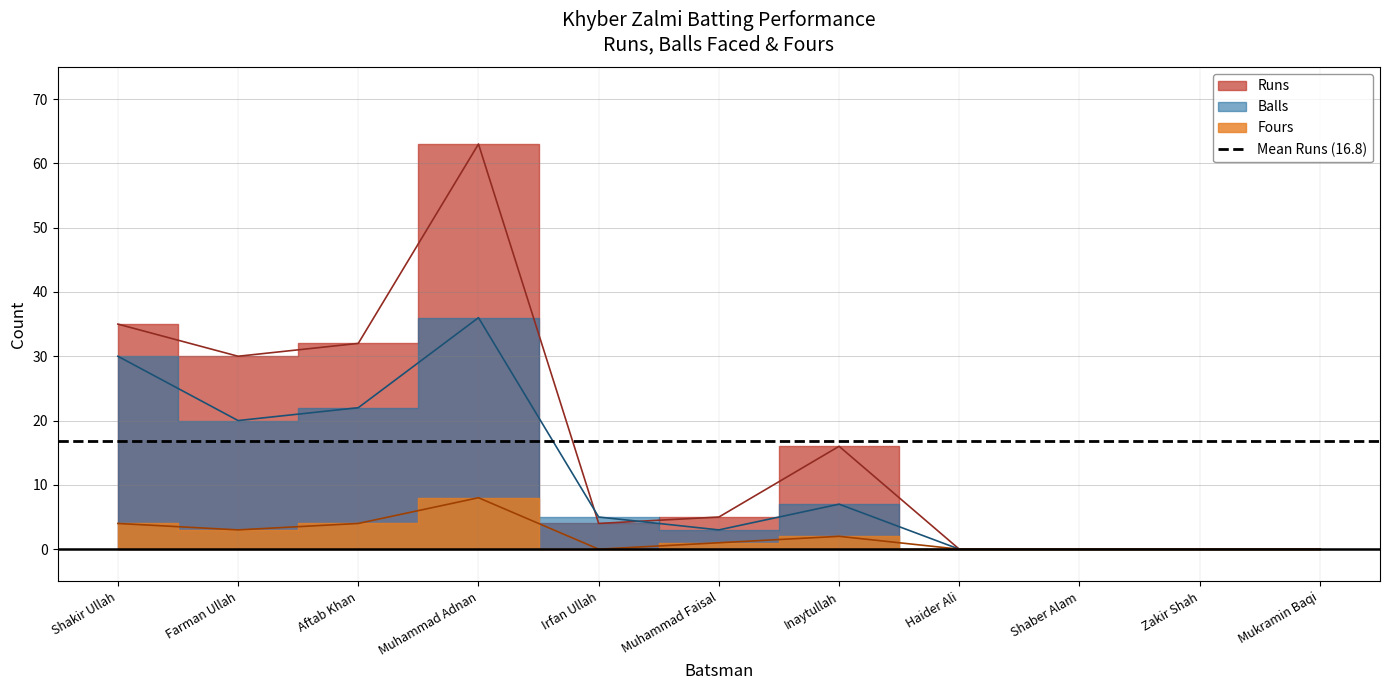

Which series ends up on top after the final intersection of Balls and Runs?

Runs